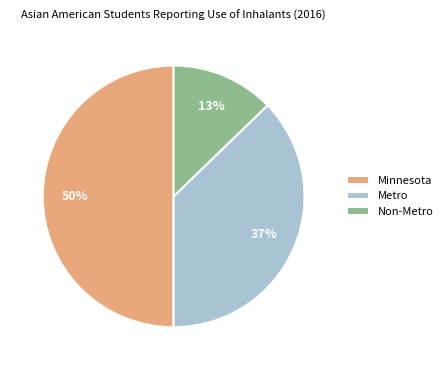

Approximately how many times larger is the value at Metro compared to Minnesota?

0.7